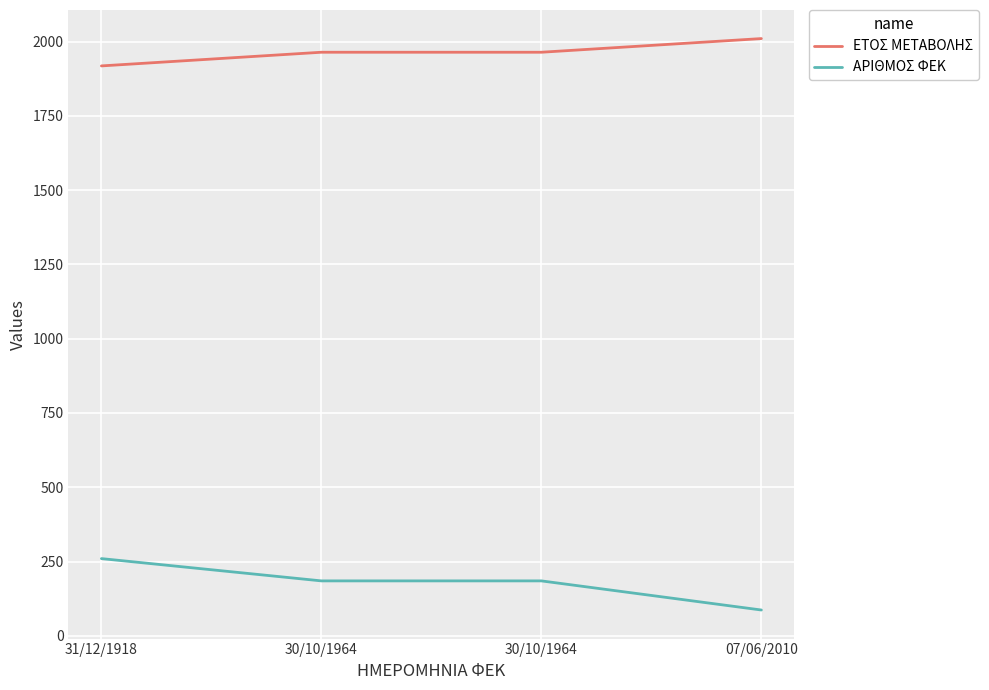

How many lines are shown in the chart?

2